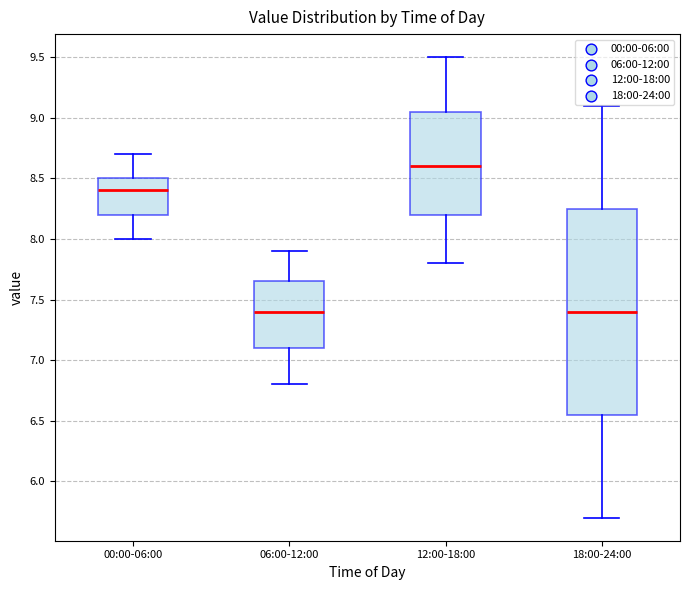

Comparing the boxes themselves (not the whiskers), which one is the tallest?

18:00-24:00